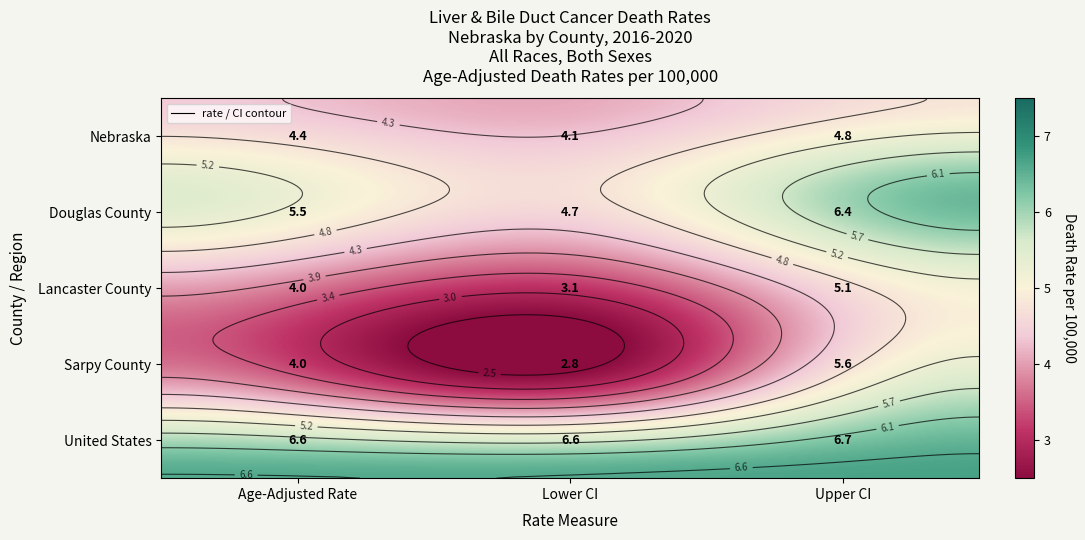

What is the total value across all series at Lower CI?

21.3